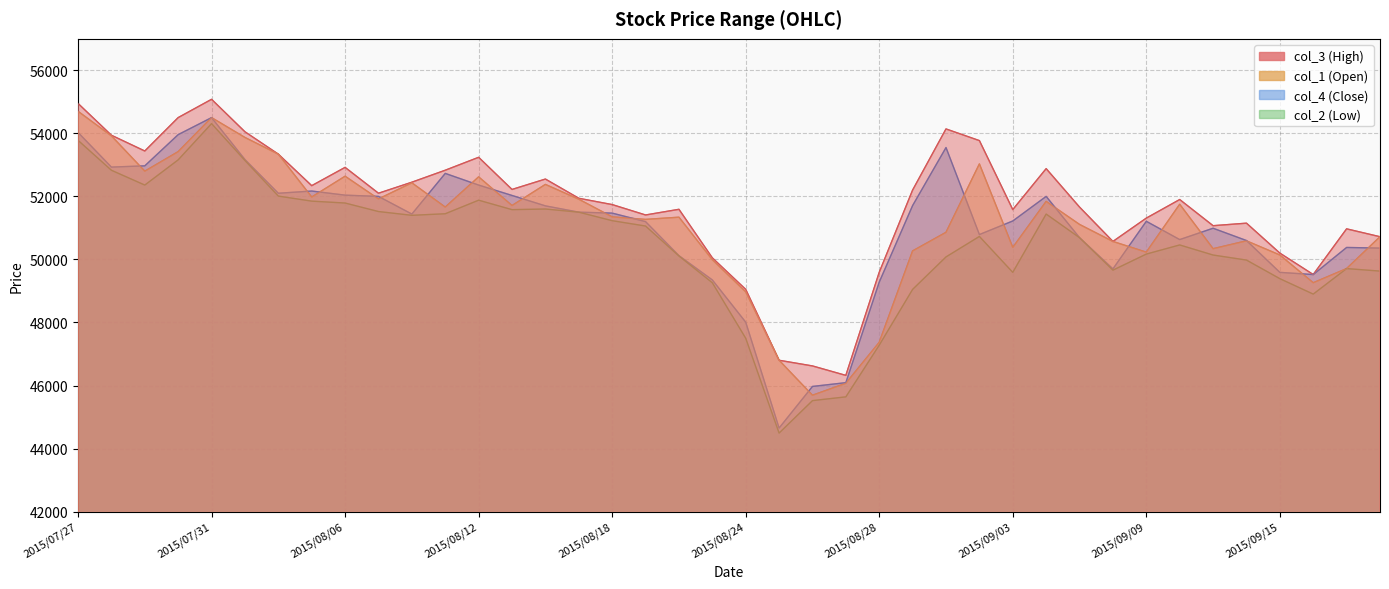

At which category does the chart reach its minimum across all series?

2015/08/25